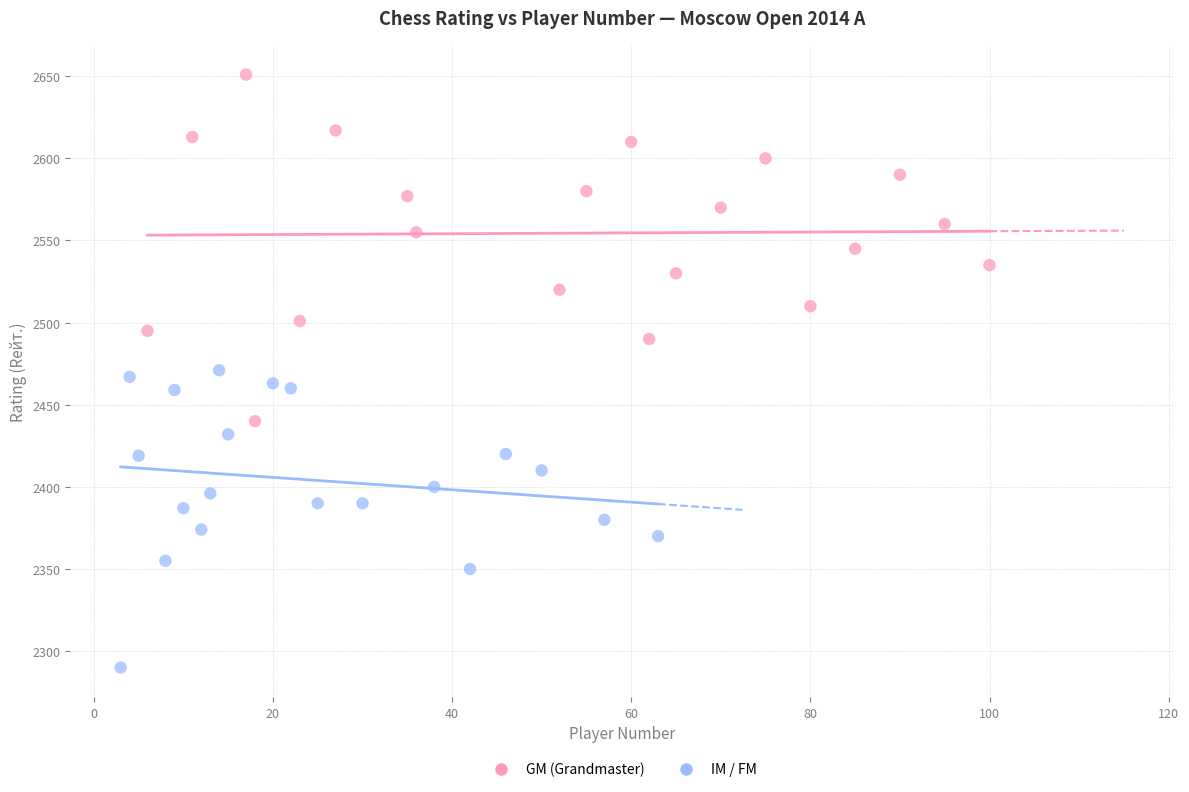

Which series contains the lowest Y value?

IM / FM